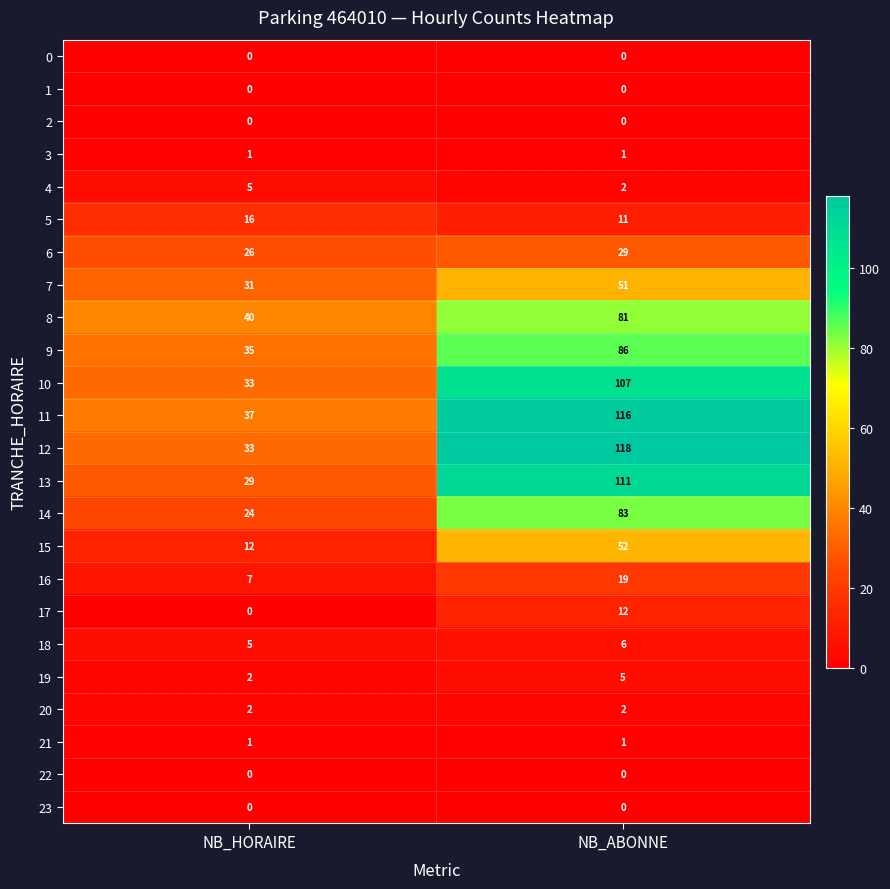

At which label is 16 closest to 13?

NB_HORAIRE